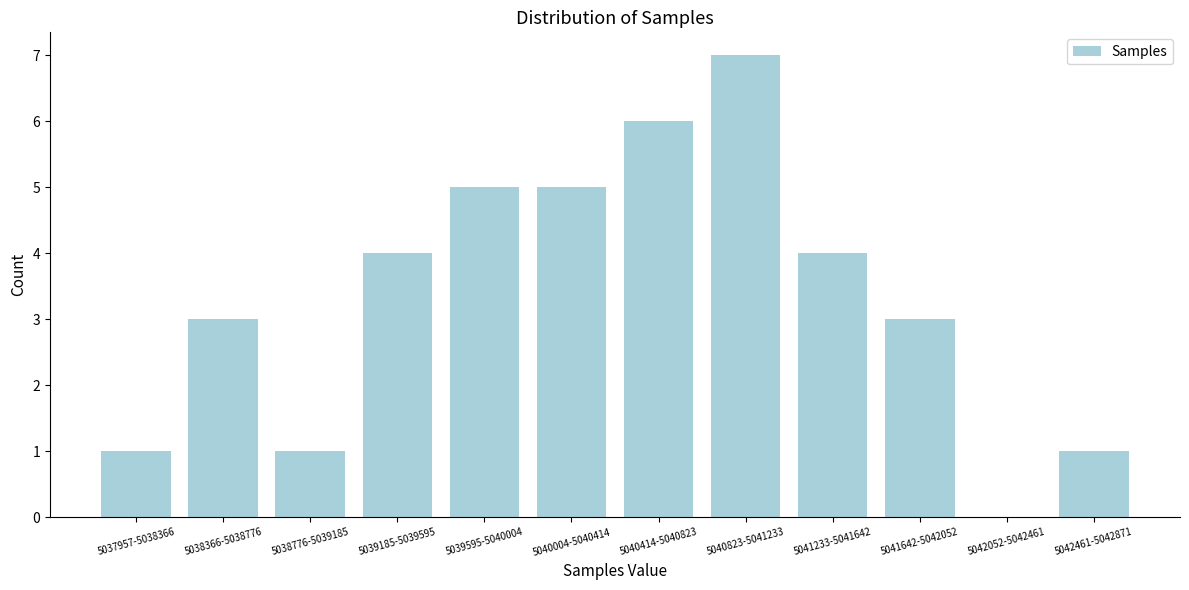

Reading left to right, list all the values displayed in this chart.

5037957-5038366=1	5038366-5038776=3	5038776-5039185=1	5039185-5039595=4	5039595-5040004=5	5040004-5040414=5	5040414-5040823=6	5040823-5041233=7	5041233-5041642=4	5041642-5042052=3	5042052-5042461=0	5042461-5042871=1